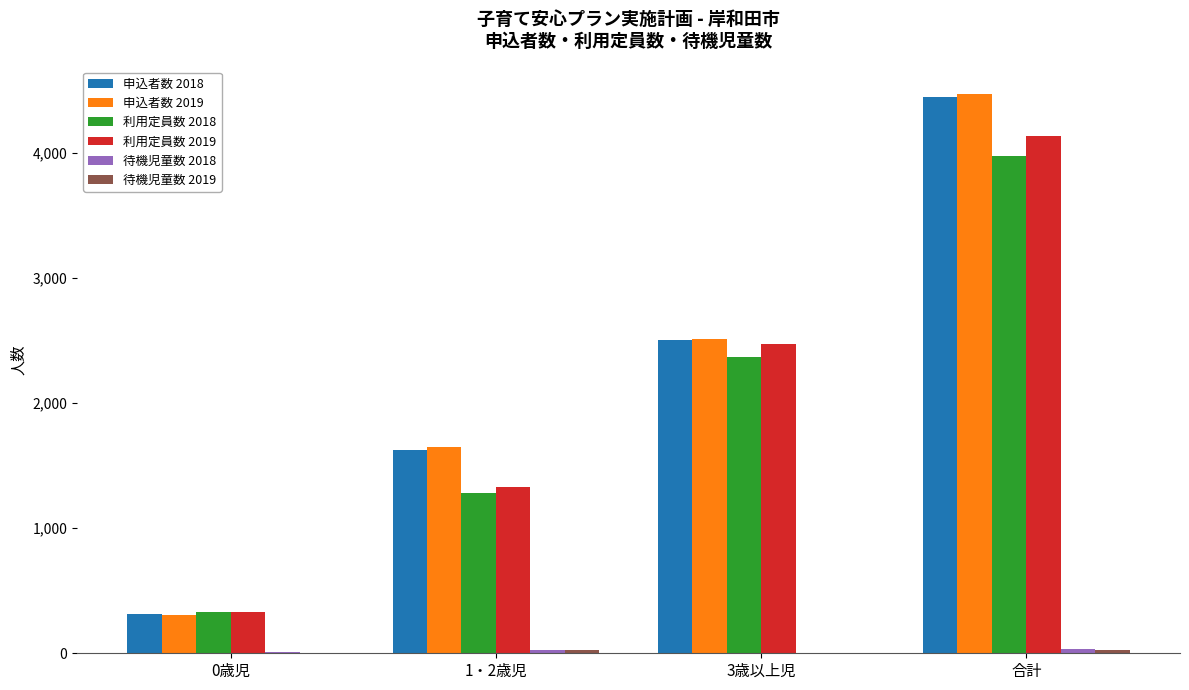

At which category is the sum across all series the highest?

合計